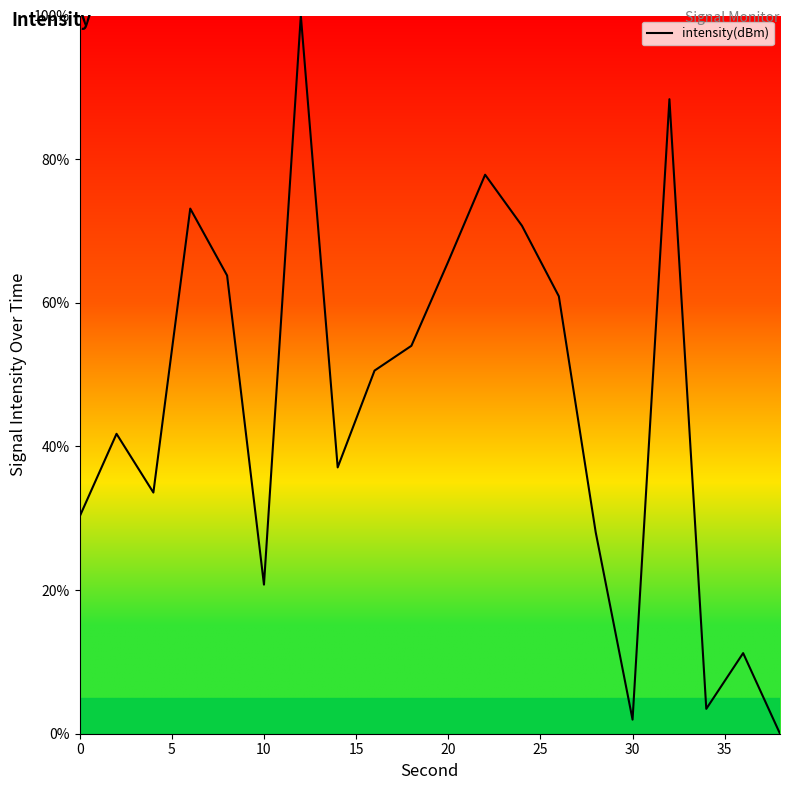

What is the maximum value shown in the chart?

100.0